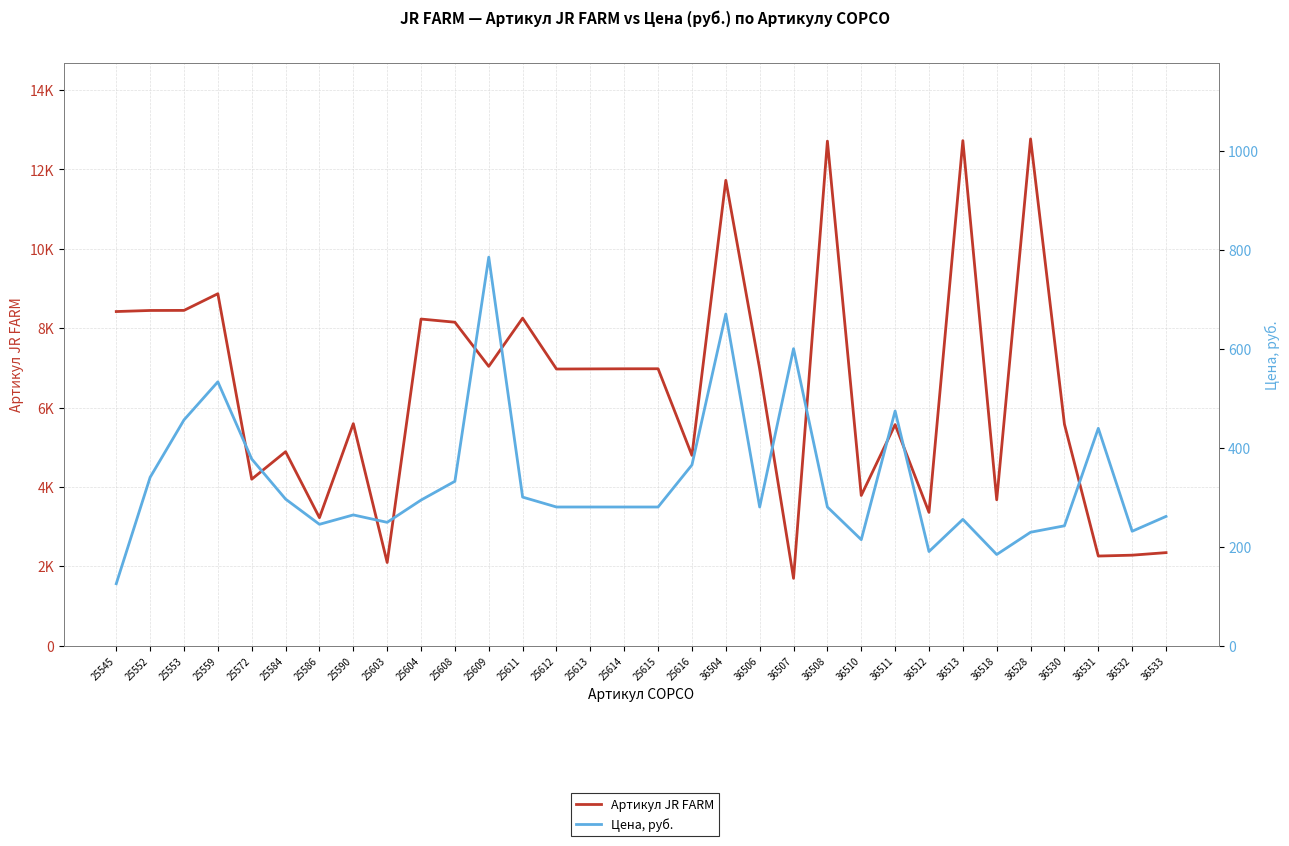

How many data points in Цена, руб. are above 280?

14